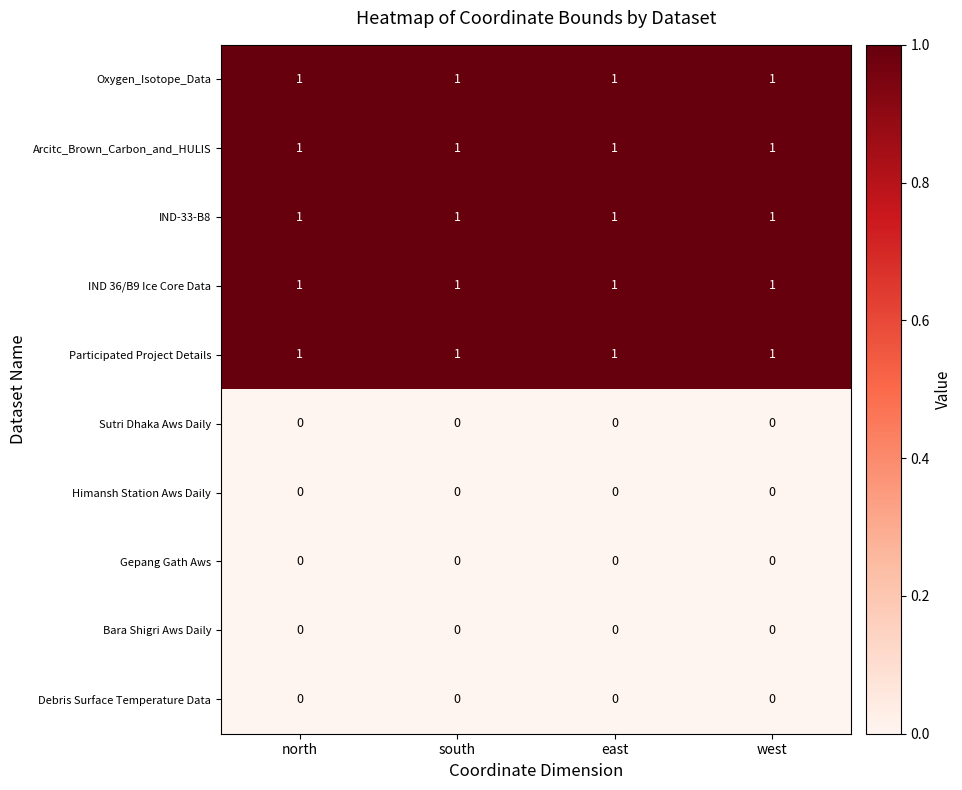

What is the total value across all series at south?

5